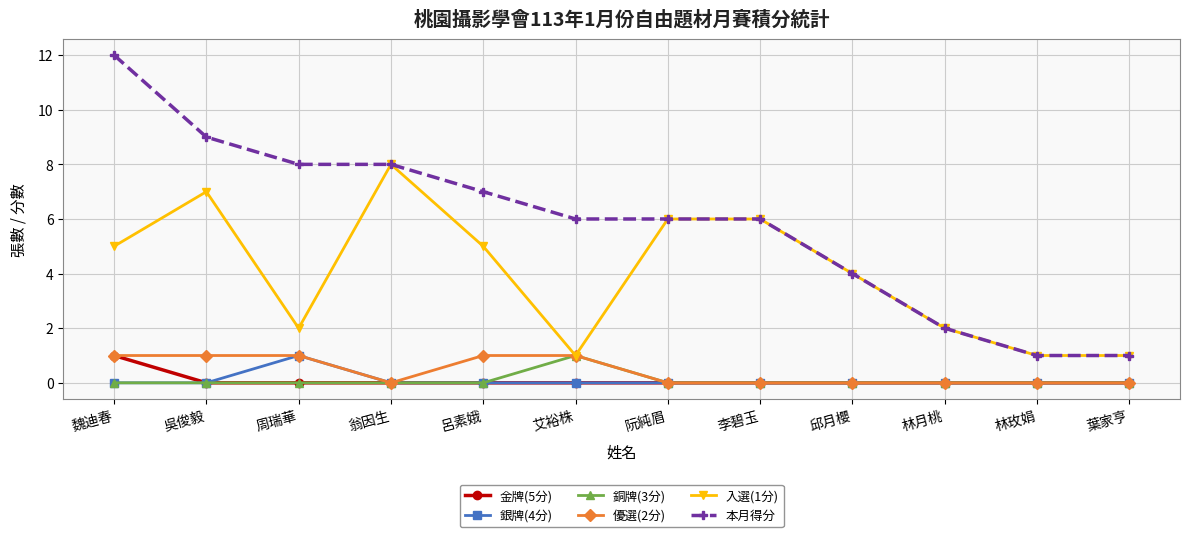

Which series has the largest total across all categories?

本月得分